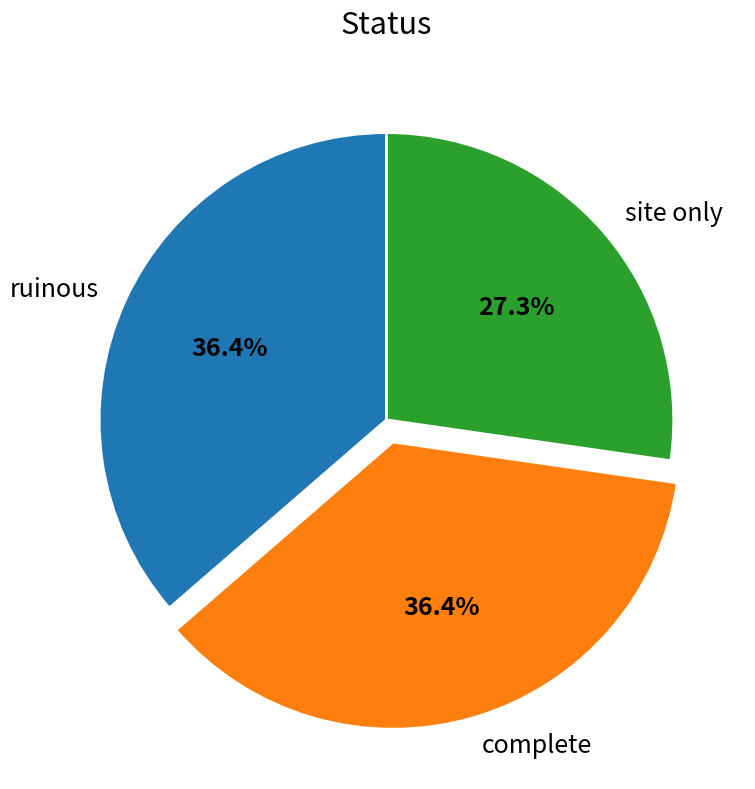

How many segments does this pie chart have?

3